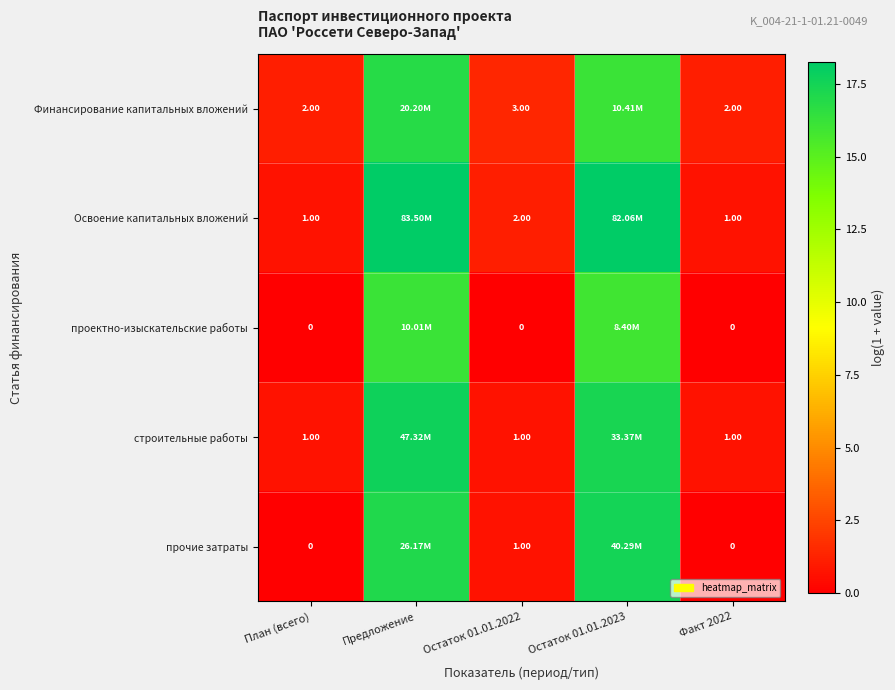

How many data points does each series have?

5